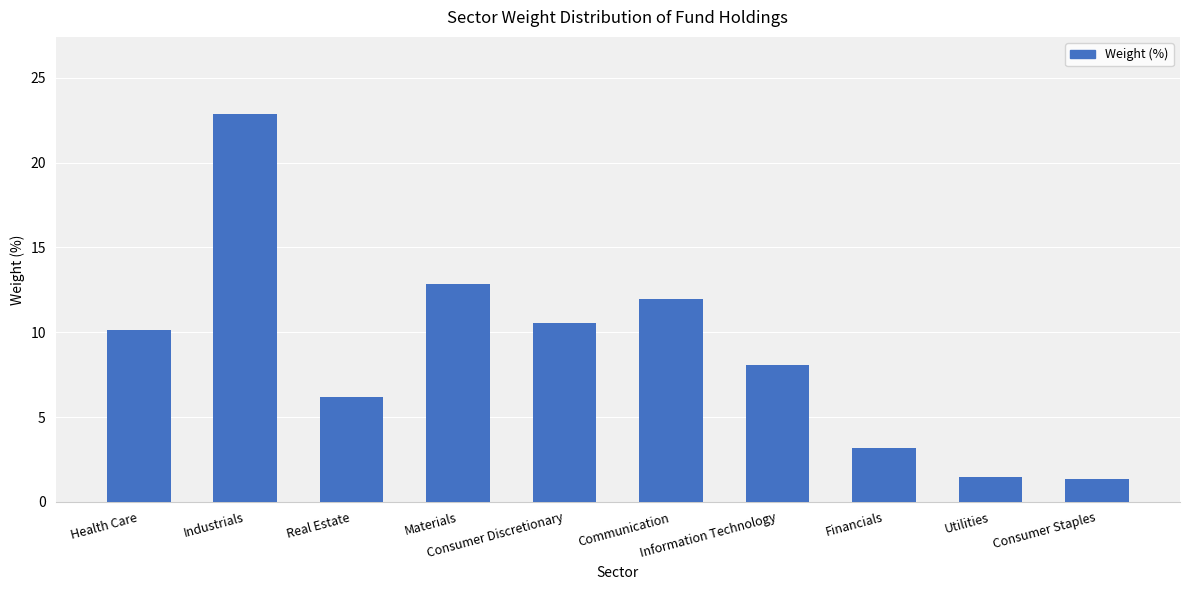

Approximately how many times larger is the value at Consumer Discretionary compared to Real Estate?

1.7